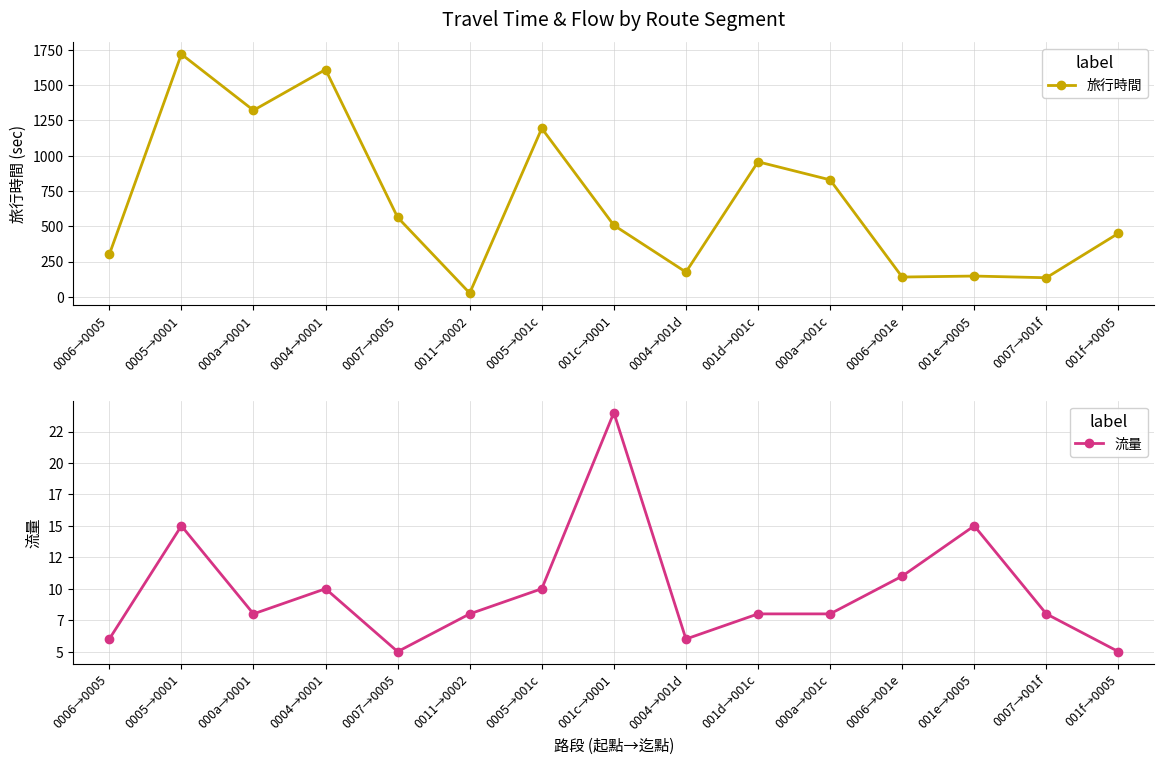

What is the minimum value for 流量?

5